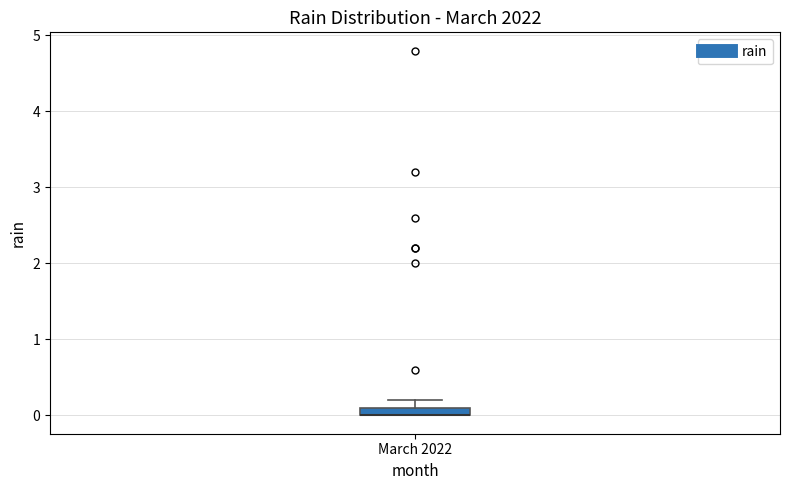

Where is the lower edge of the box for March 2022 on the y-axis? The values are not printed on the chart, so give them approximately, as read against the axis.

0.0